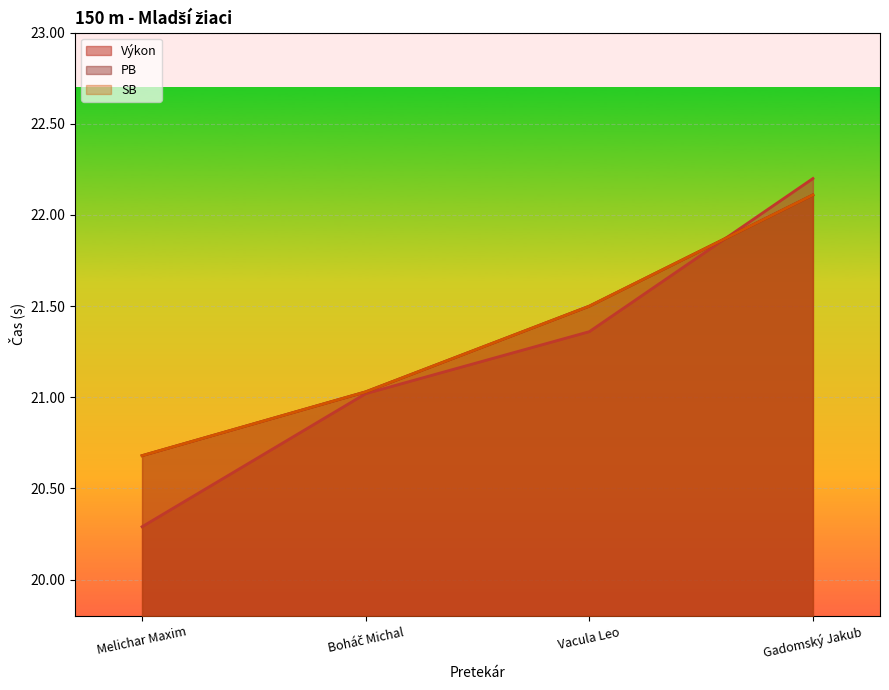

True or false: PB has a value of 27.7 at Melichar Maxim.

False